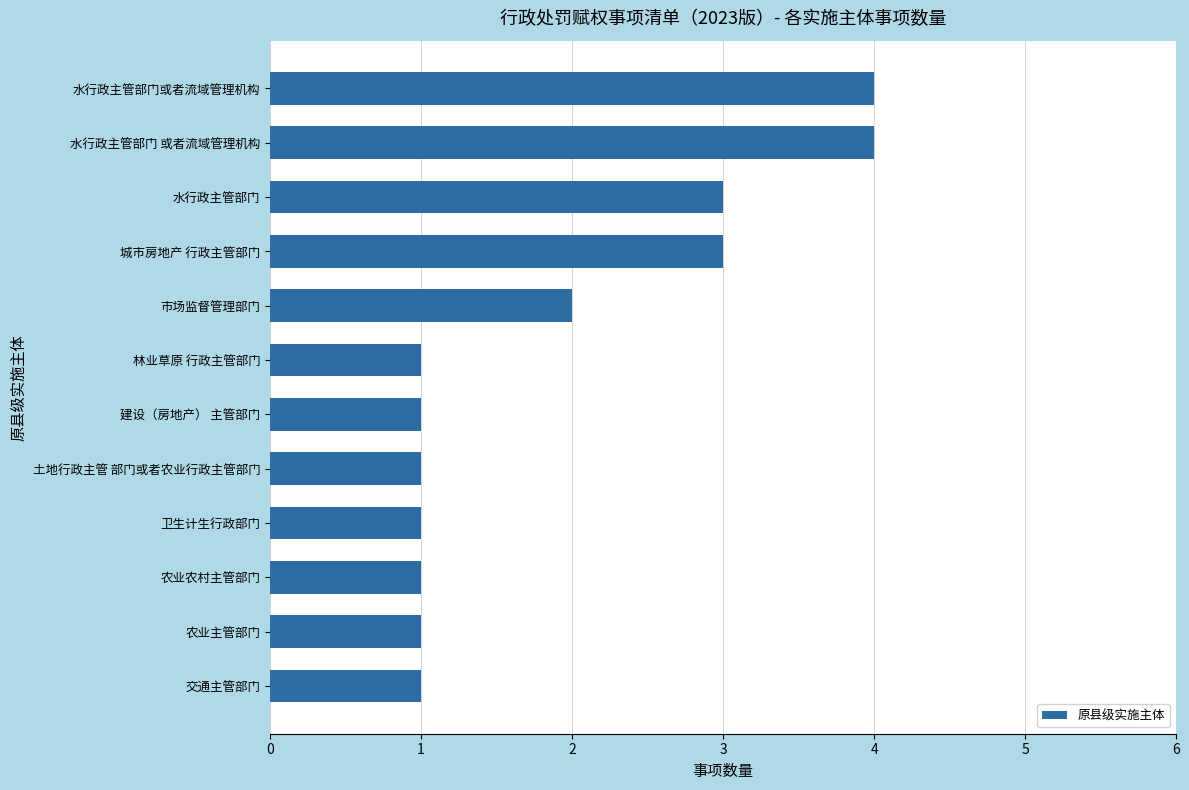

Approximately how many times larger is the value at 卫生计生行政部门 compared to 农业主管部门?

1.0